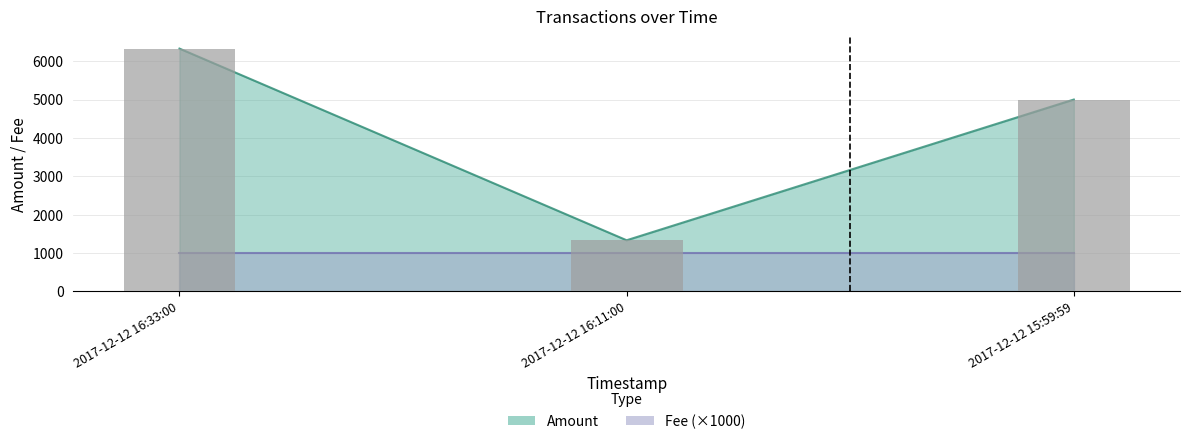

What value does the data have at 2017-12-12 16:33:00, to the nearest 100?

6300